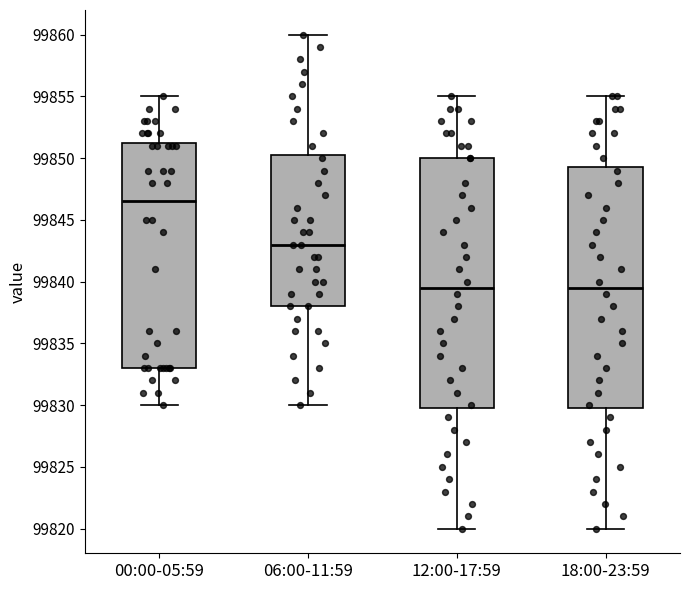

Which box is the tallest, from its lower edge to its upper edge?

12:00-17:59